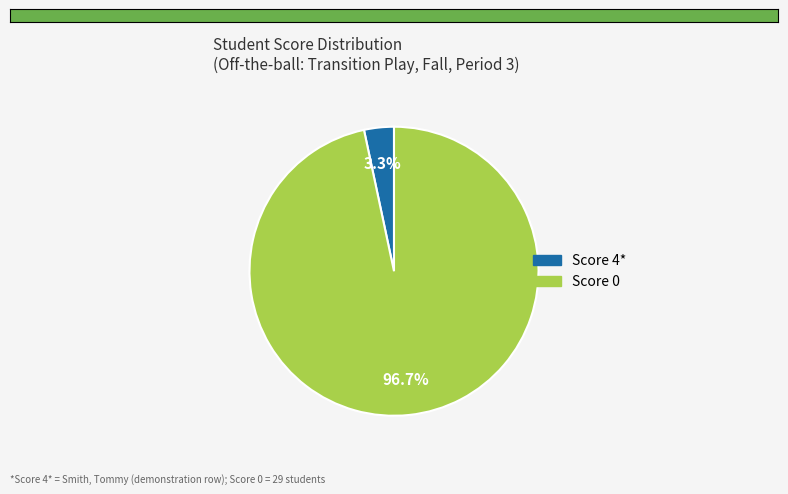

Count the number of slices in the pie.

2